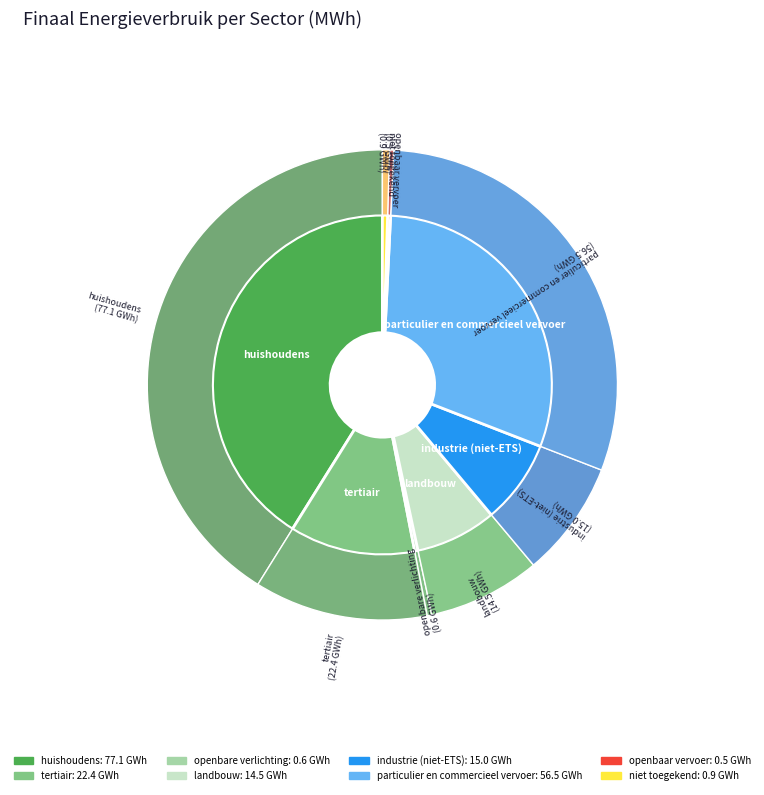

To the nearest percent, what portion does industrie (niet-ETS) represent?

8%